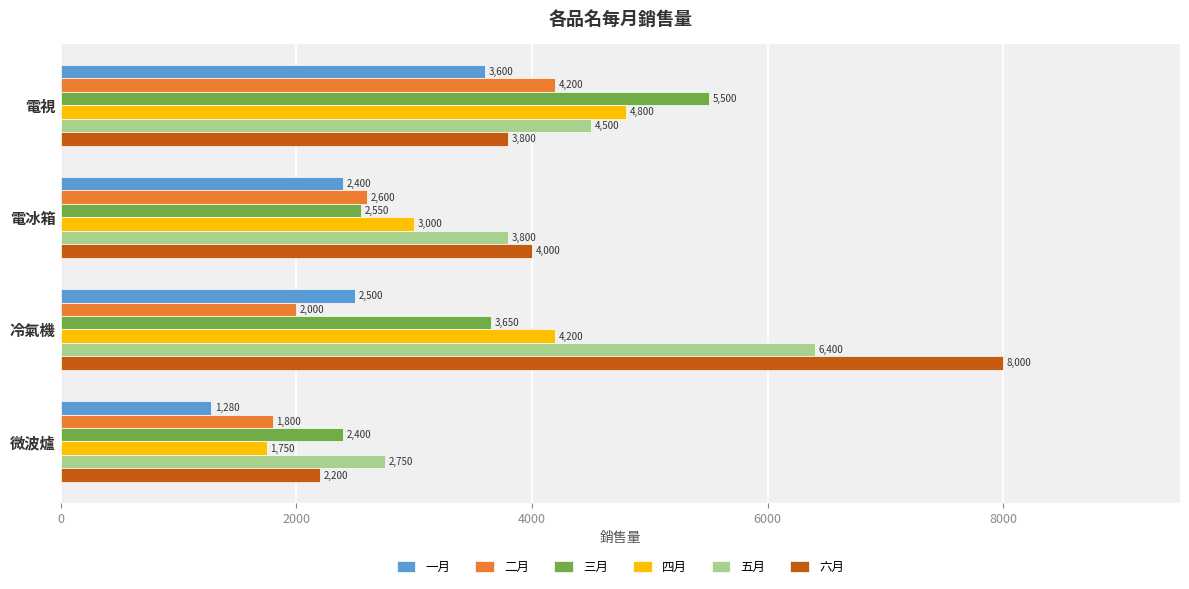

What is the difference between the second highest and minimum values in the 三月 series?

1250